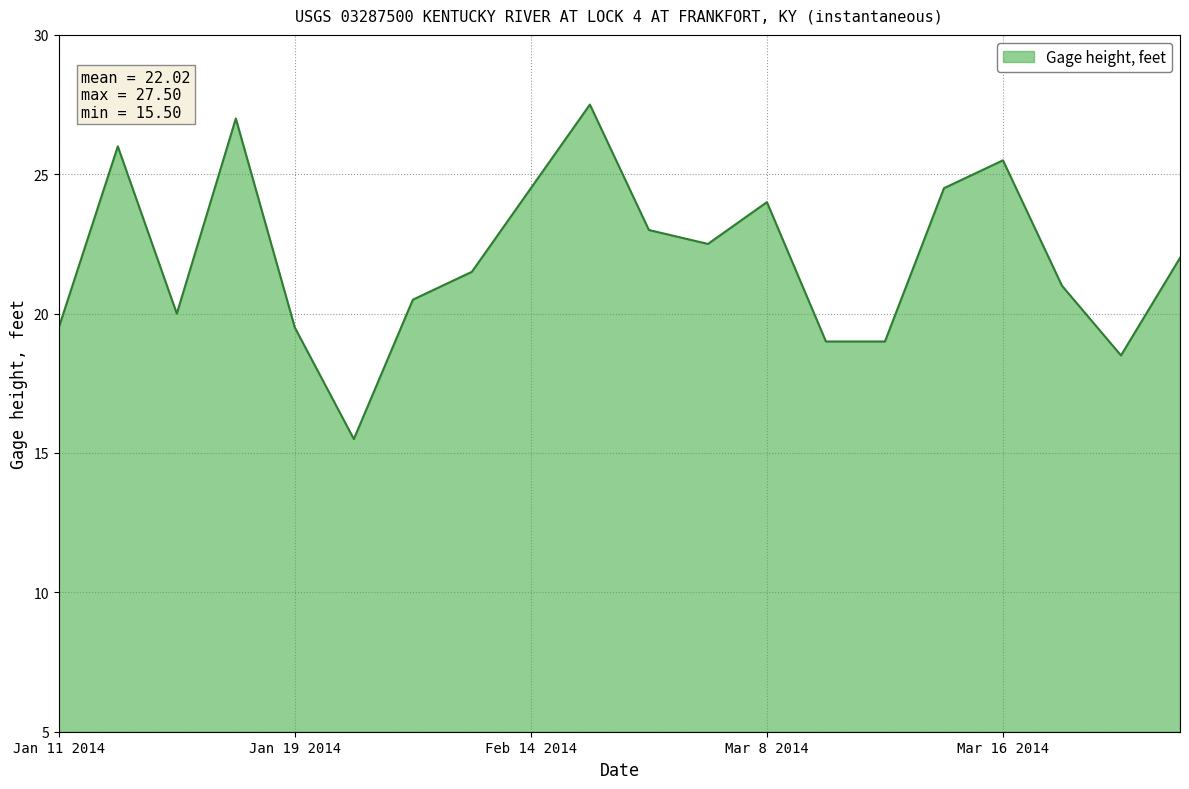

What is the greatest value displayed?

27.5